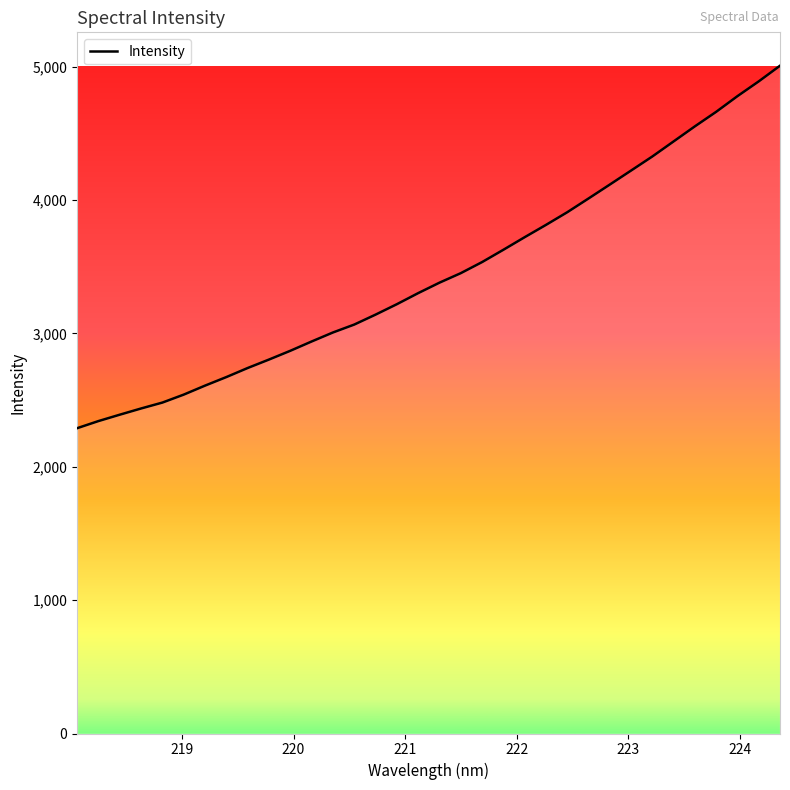

What is the greatest value displayed?

5006.6